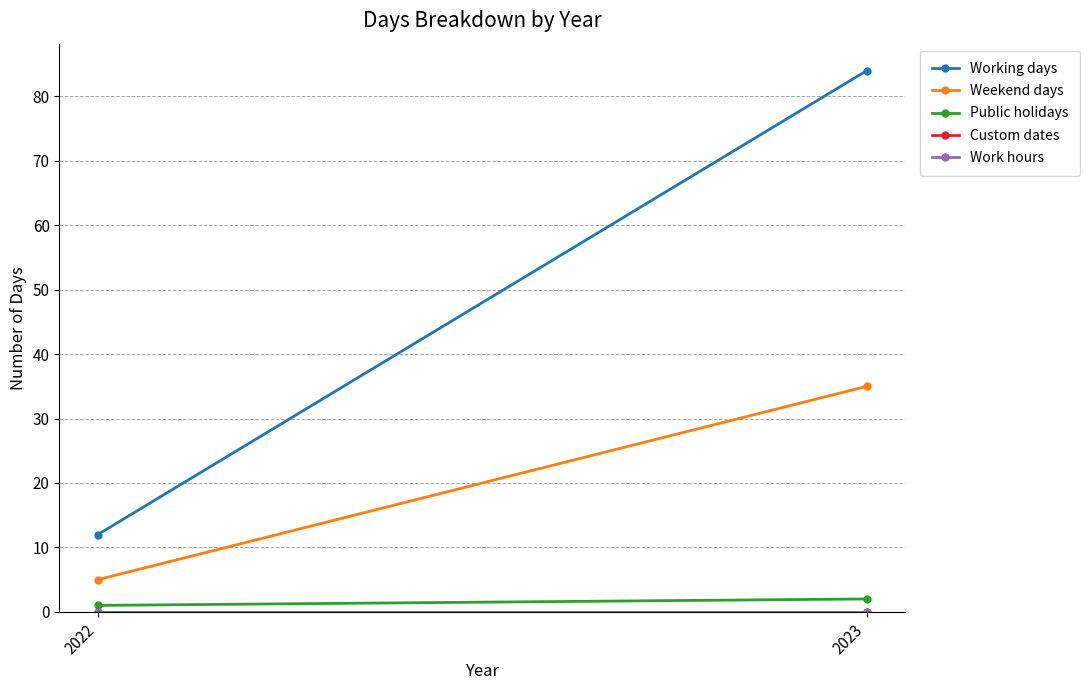

Is this an area chart (filled region under the line)?

No